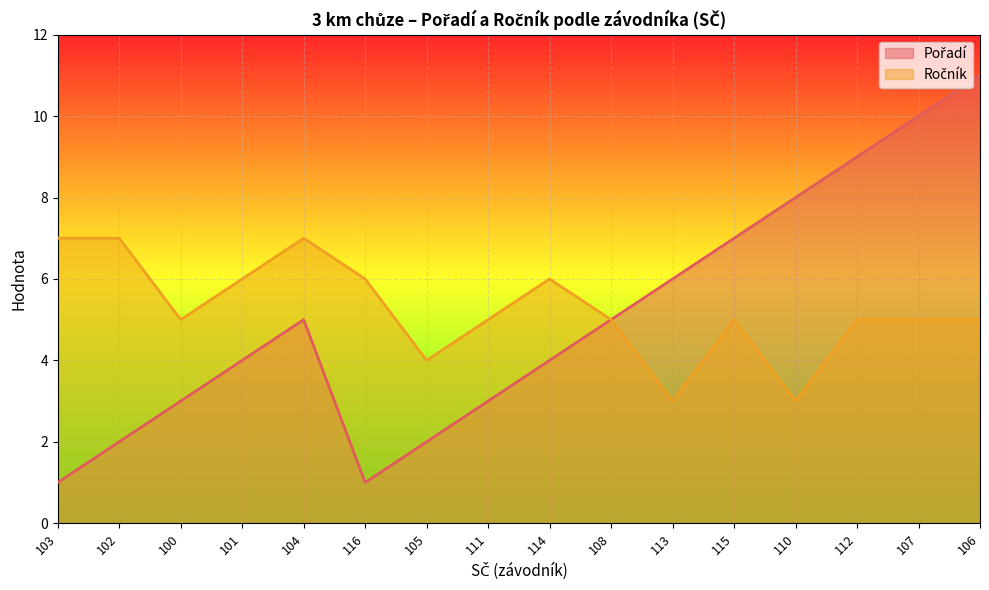

Rank the categories by Ročník value from lowest to highest.

113, 110, 105, 100, 111, 108, 115, 112, 107, 106, 101, 116, 114, 103, 102, 104